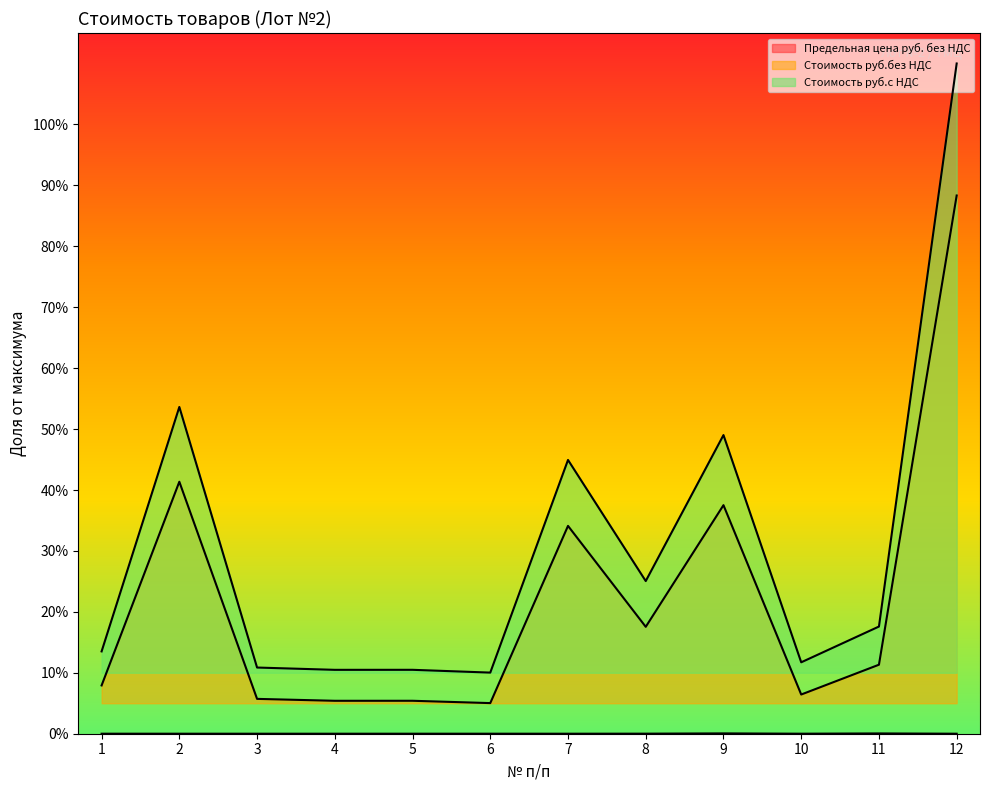

What is the spread (max minus min) of values at 3?

0.1